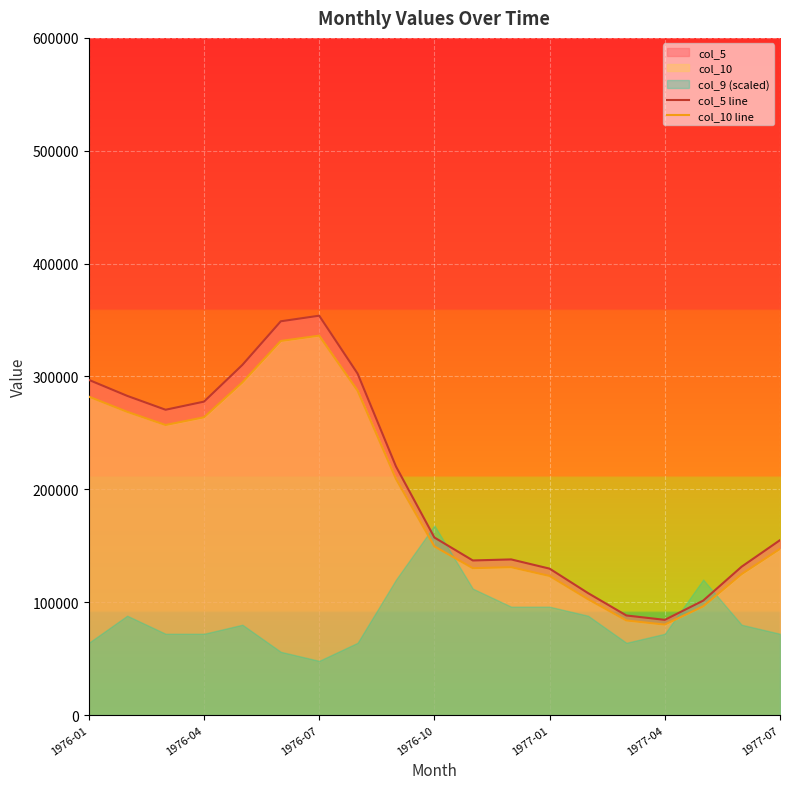

What is the lowest value of the col_10 line series?

80103.5